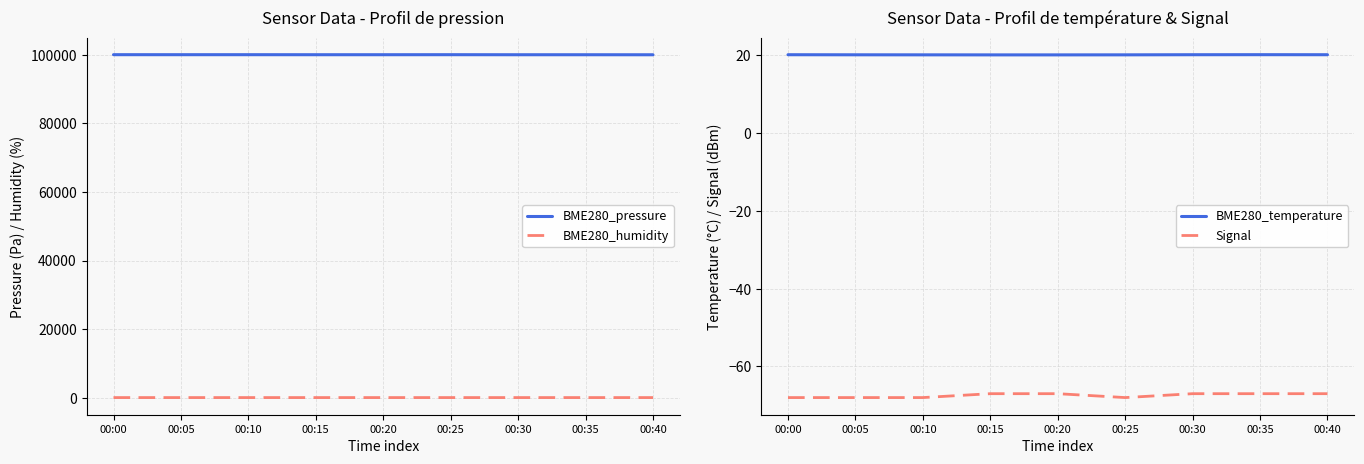

At which category is the sum across all series the highest?

00:00